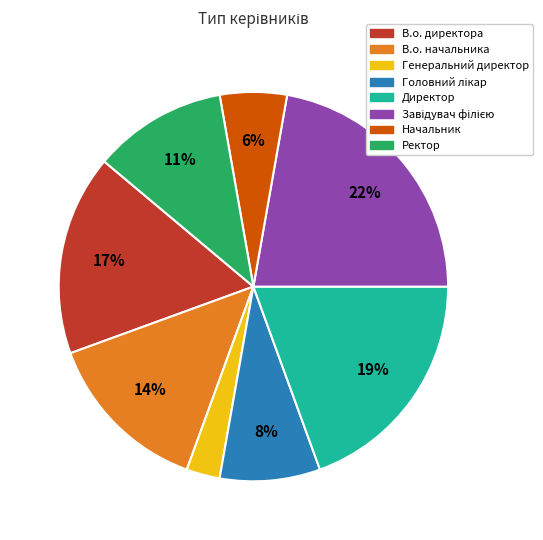

Count the number of slices in the pie.

8